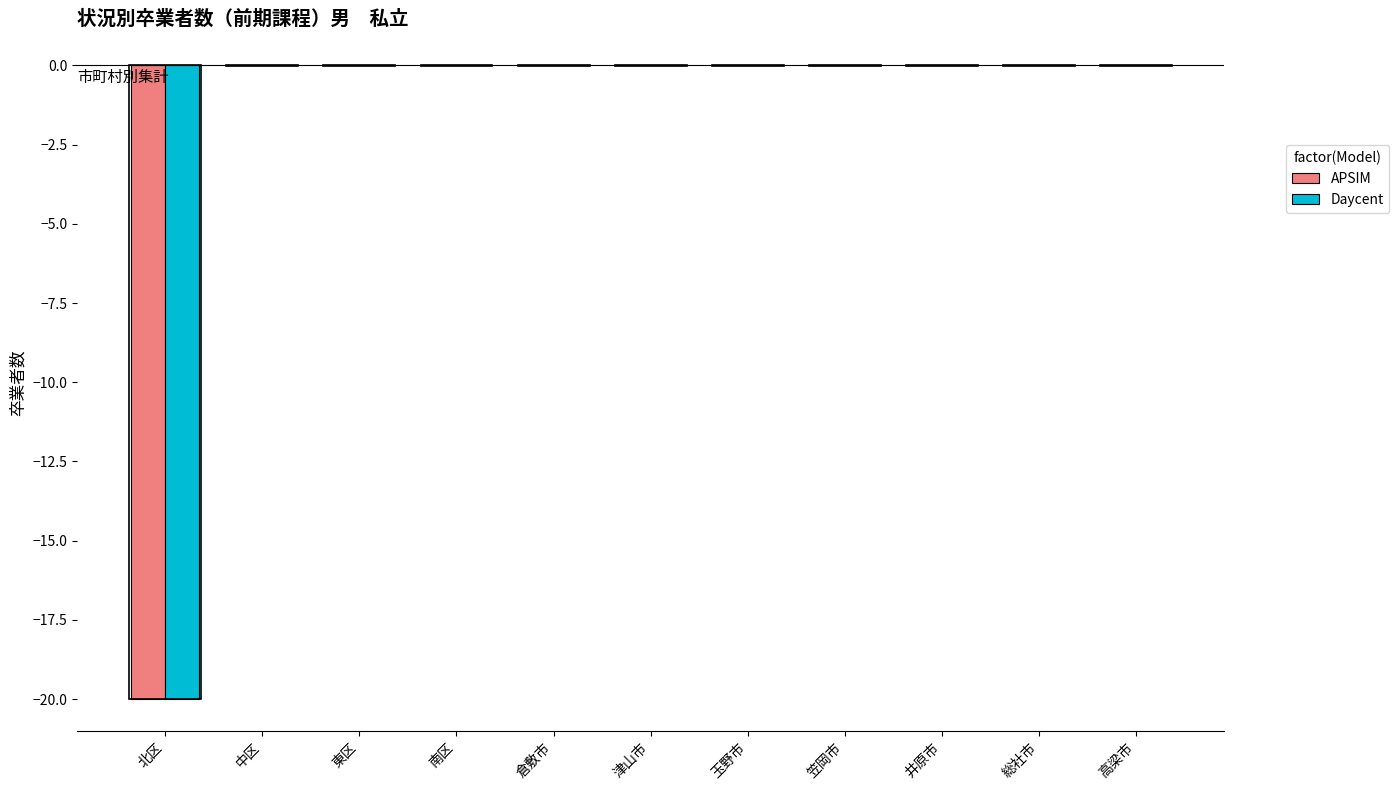

Is it true that APSIM equals 11 at 笠岡市?

False